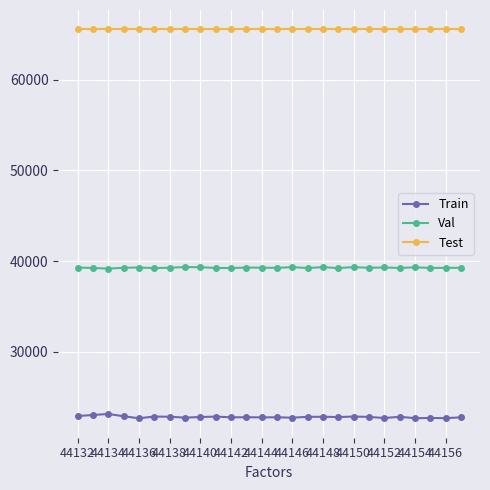

Rank the series by their average value, from lowest to highest.

Train, Val, Test